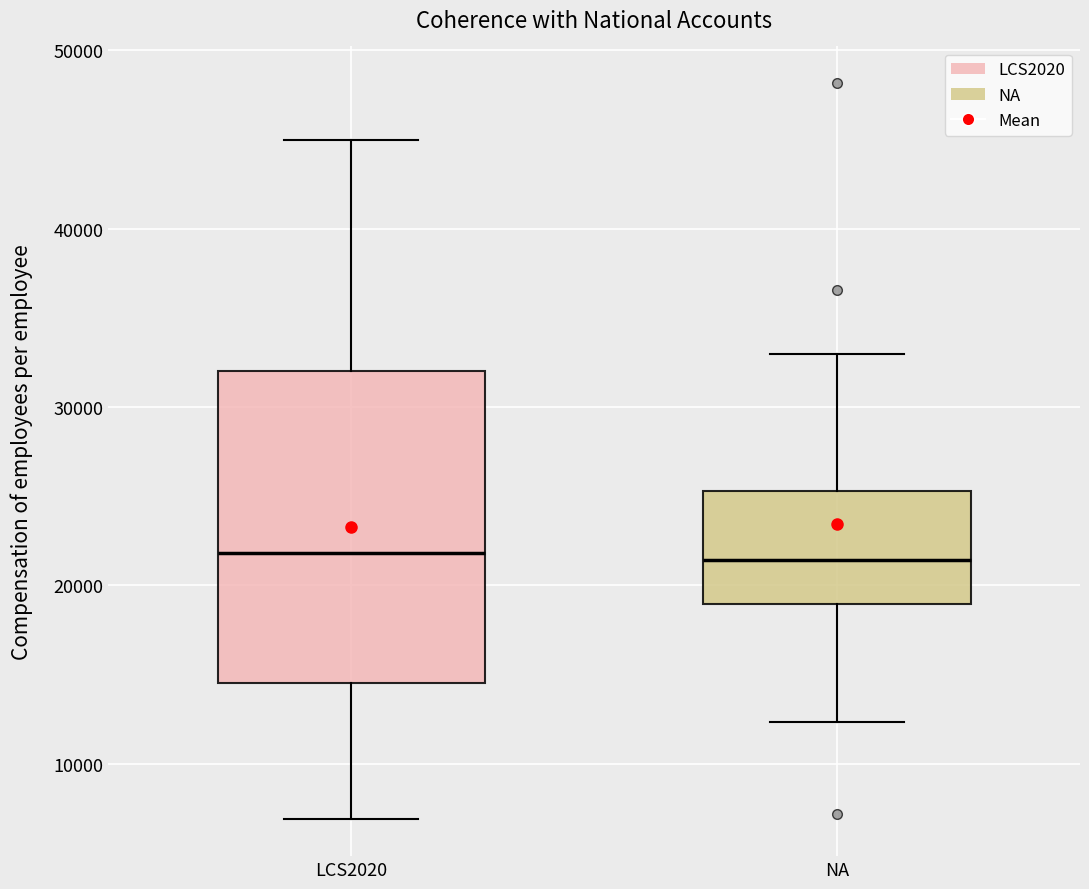

Reading left to right, transcribe this box plot: for each box, give where its median line is, the range the box spans, and where its two whiskers end, as read against the y-axis. The values are not printed on the chart, so give them approximately, as read against the axis.

LCS2020: median 22000, box 14000 to 32000, whiskers 7000 to 45000
NA: median 21000, box 19000 to 25000, whiskers 12000 to 33000